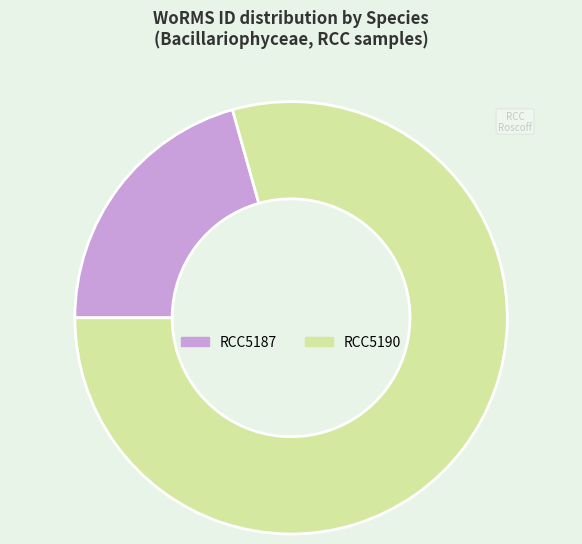

Does any single category account for the majority?

Yes